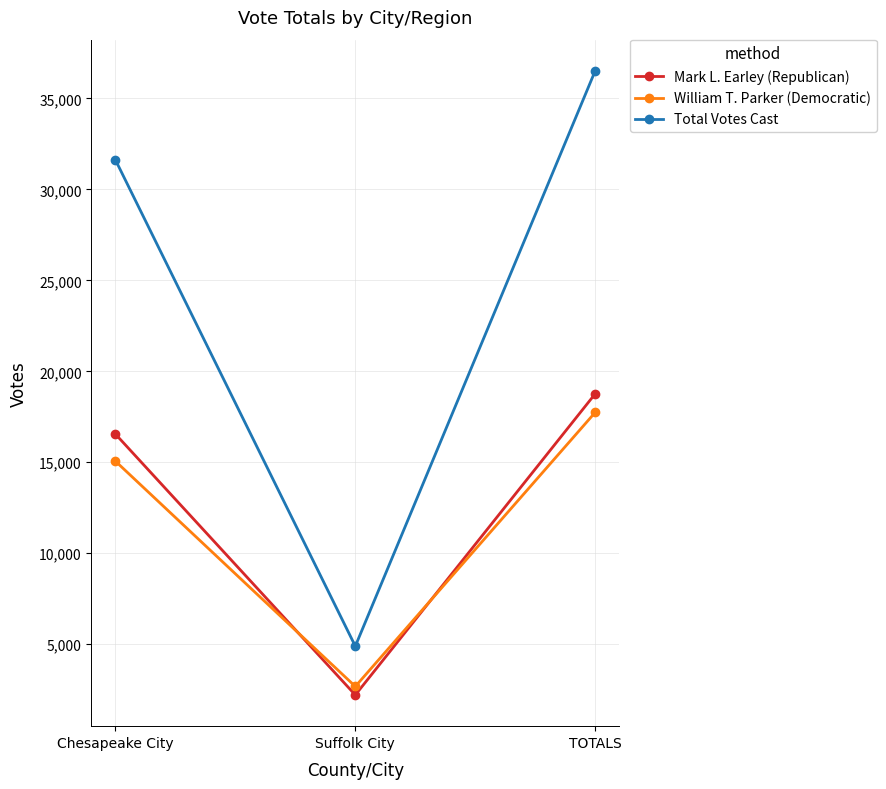

Between Chesapeake City and TOTALS, which series saw the biggest shift?

Total Votes Cast